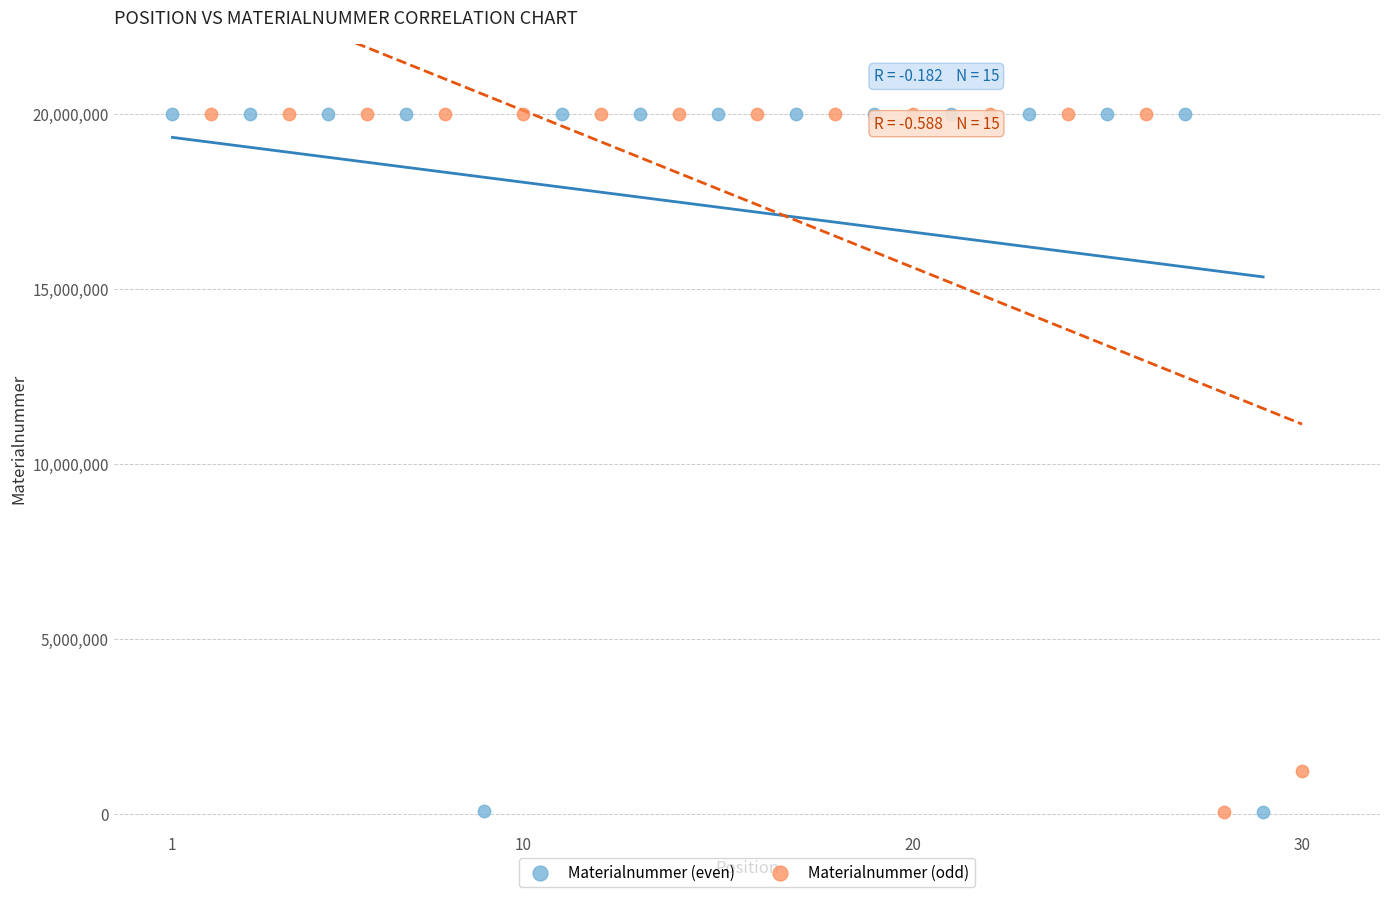

What are all the series names shown in the legend?

Materialnummer (even), Materialnummer (odd)